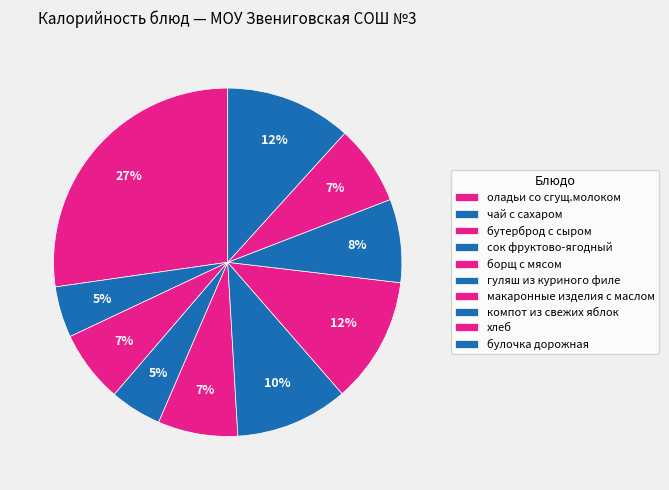

To the nearest percent, what is the difference between the компот из свежих яблок and бутерброд с сыром slice percentages?

1%